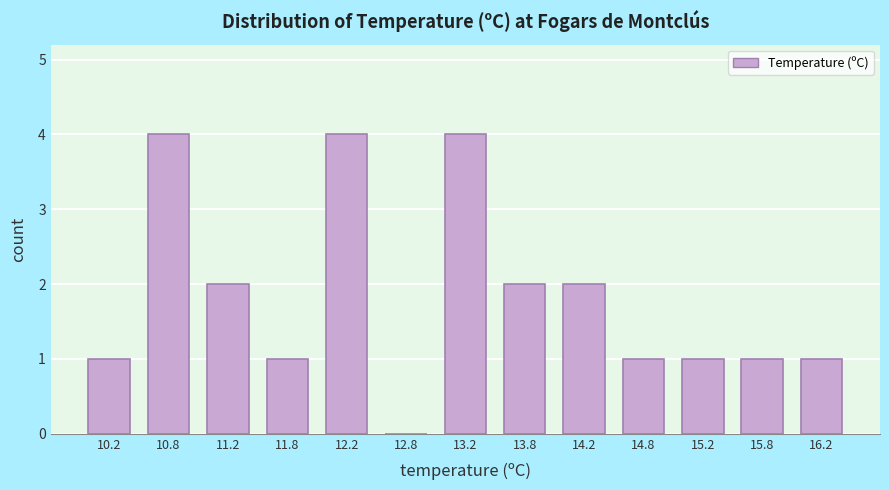

What is the height of the bar covering 12.0 to 12.5 on the x-axis? The values are not printed on the chart, so give them approximately, as read against the axis.

4